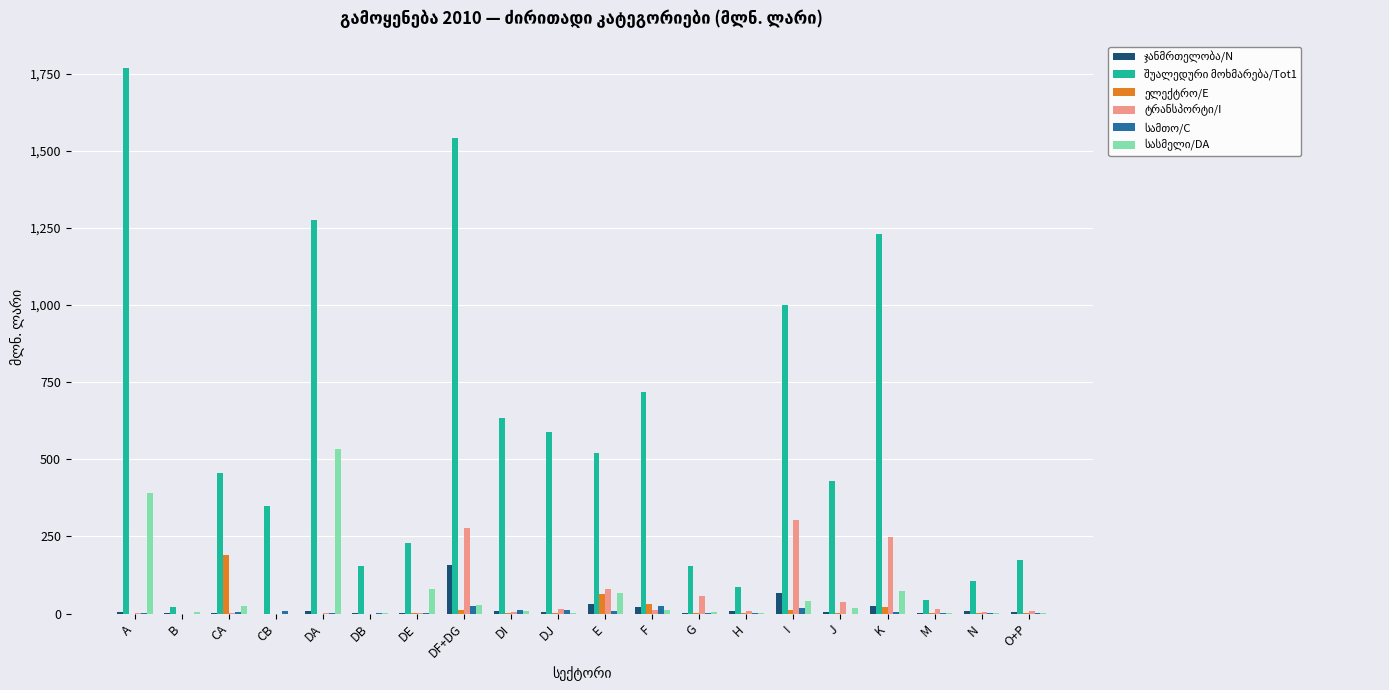

Which label corresponds to the largest value in the chart?

A